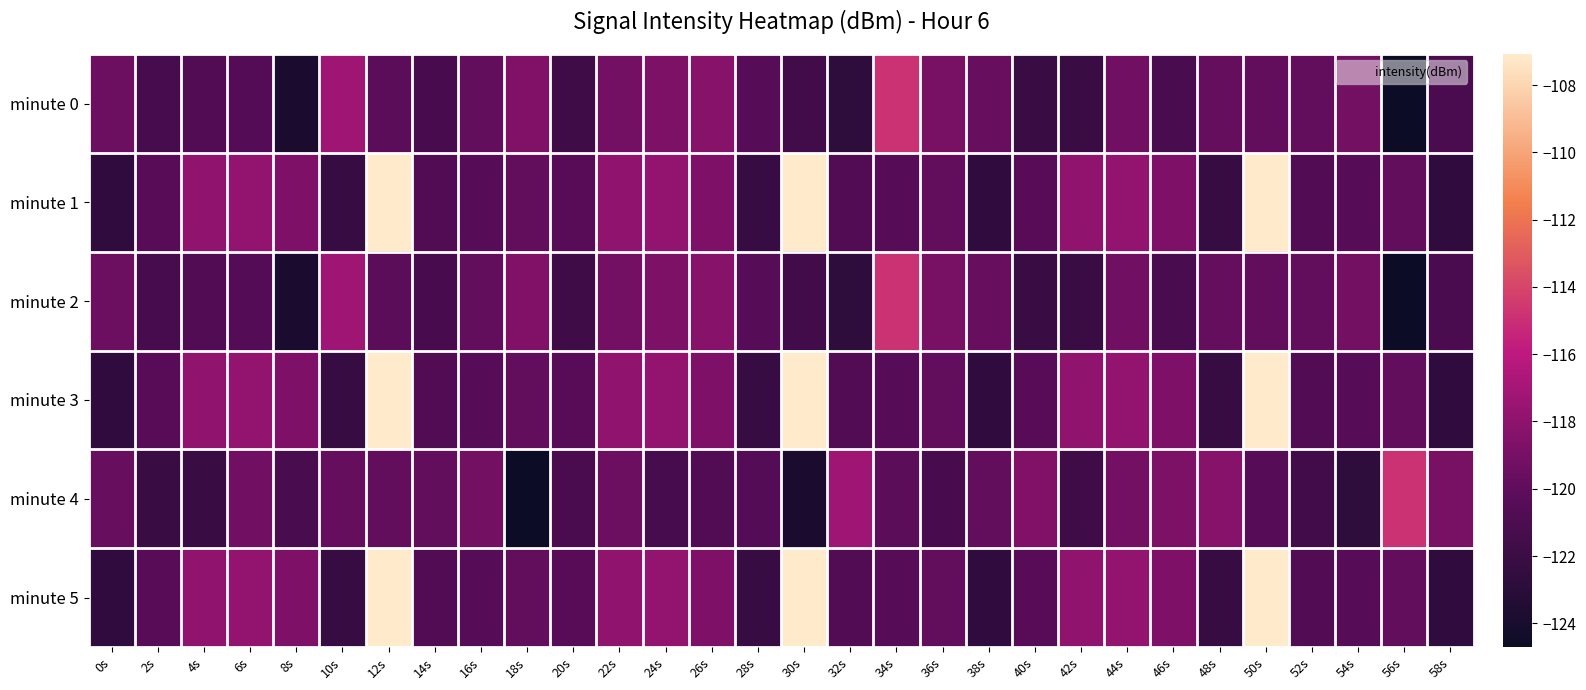

List the series in order of their peak value, lowest first.

minute 0, minute 2, minute 4, minute 1, minute 3, minute 5